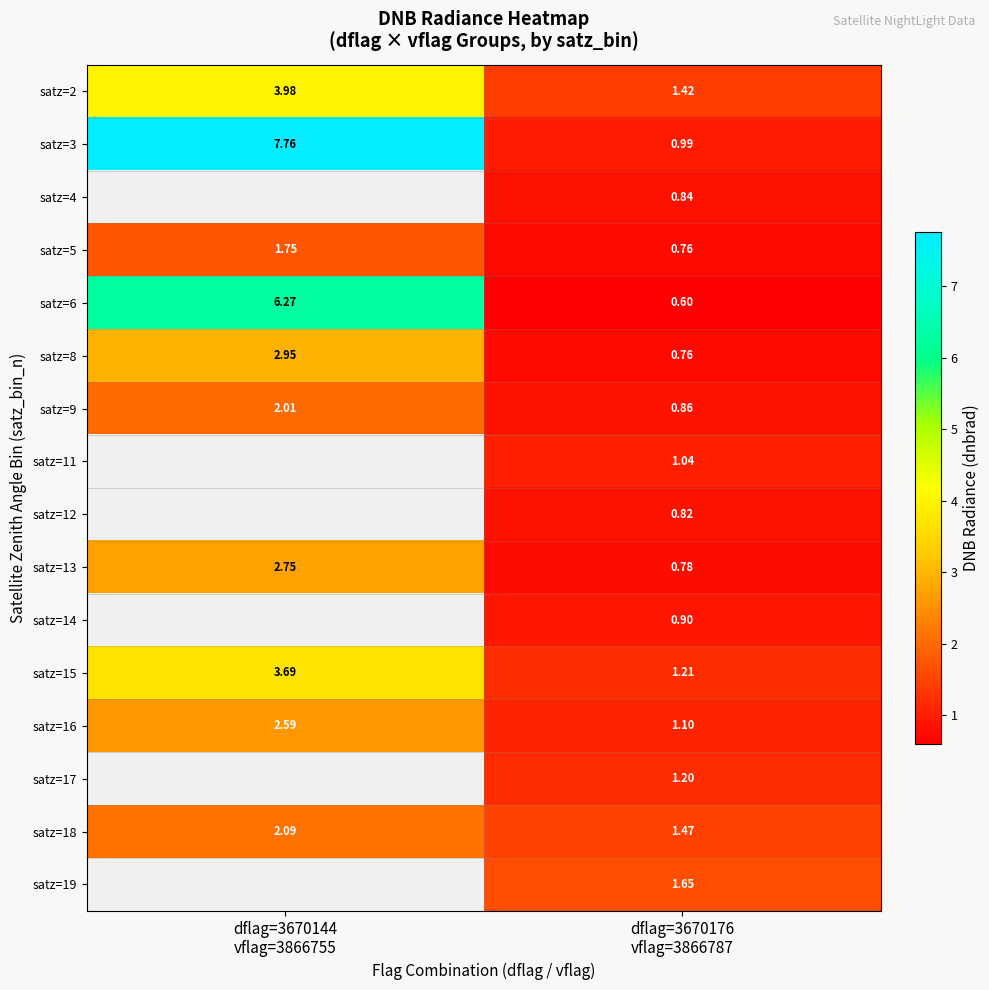

How many data points in satz=13 are above 2?

1